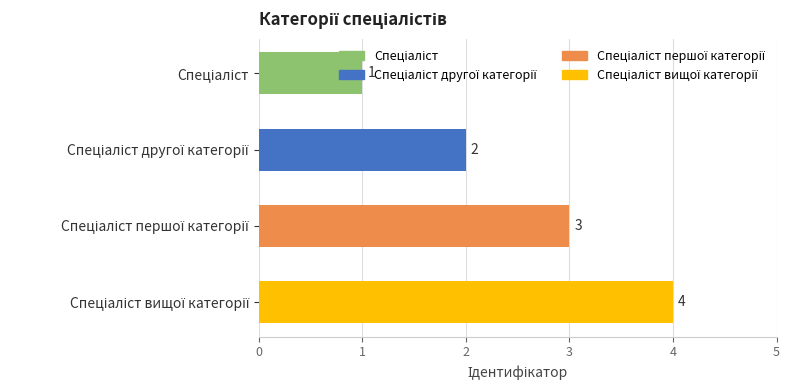

What is the difference between the maximum and minimum values?

3